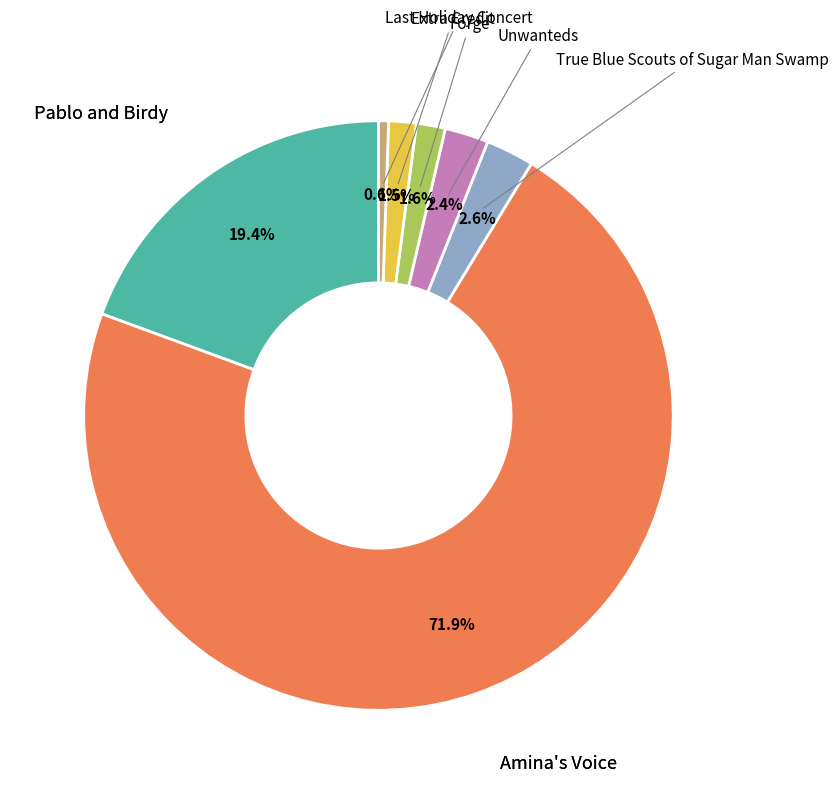

What is the majority slice?

Amina's Voice